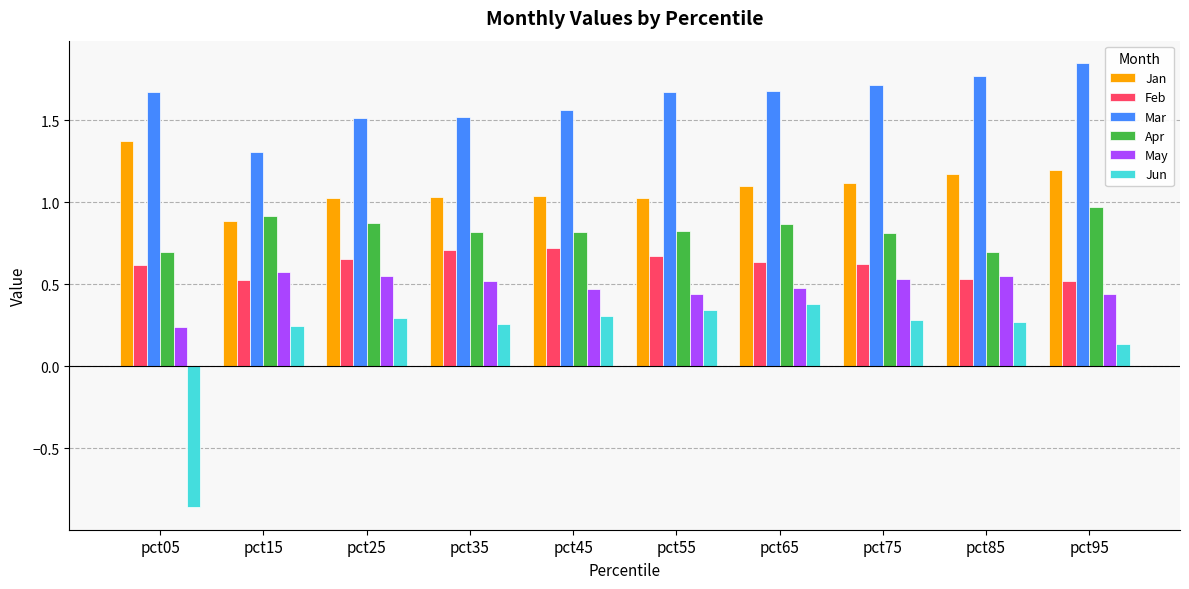

Which series changed the most between pct05 and pct25?

Jun